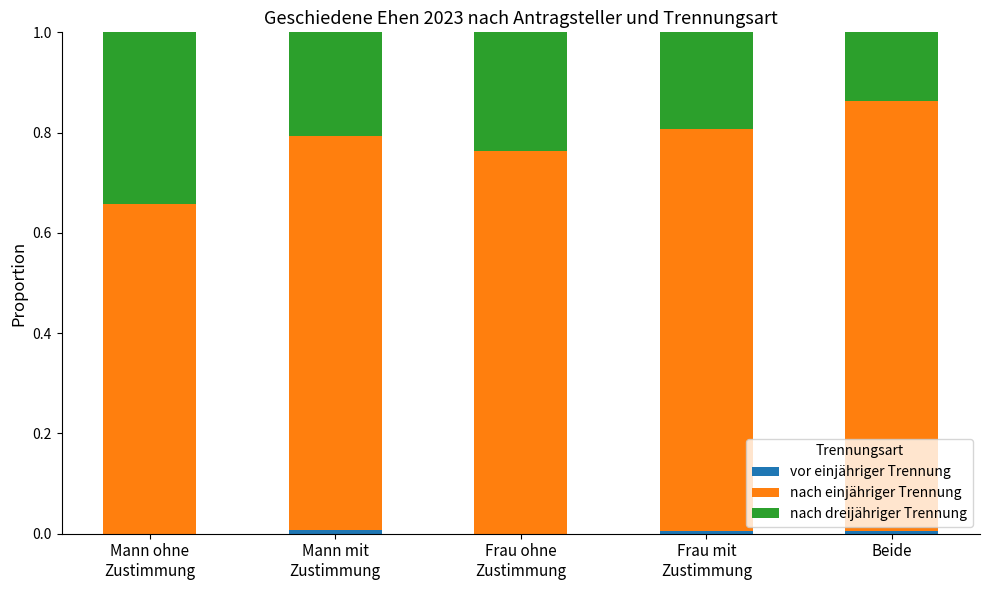

How many vor einjähriger Trennung values are between 0 and 1?

5